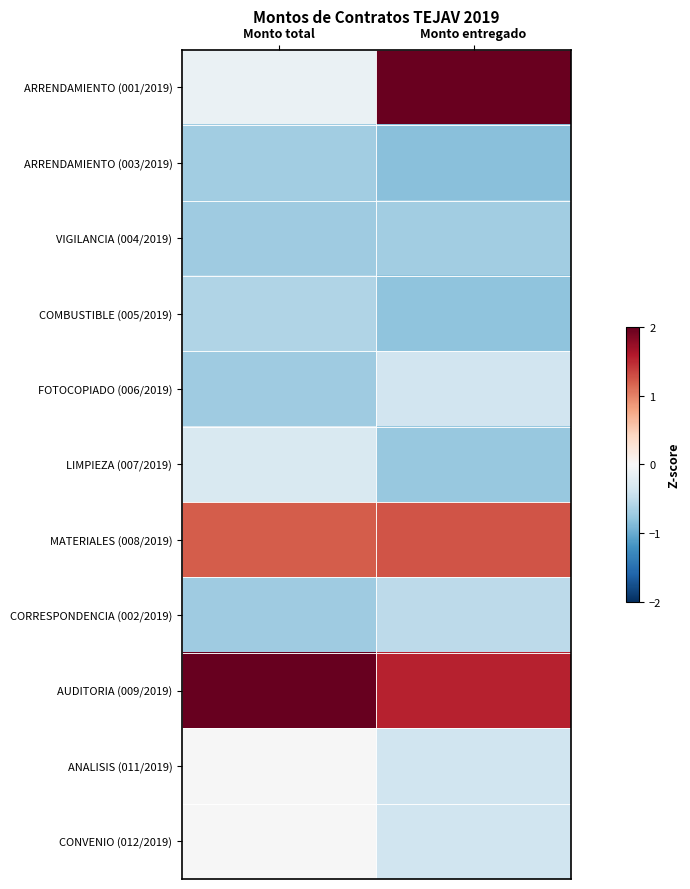

At which category is the sum across all series the highest?

Monto entregado